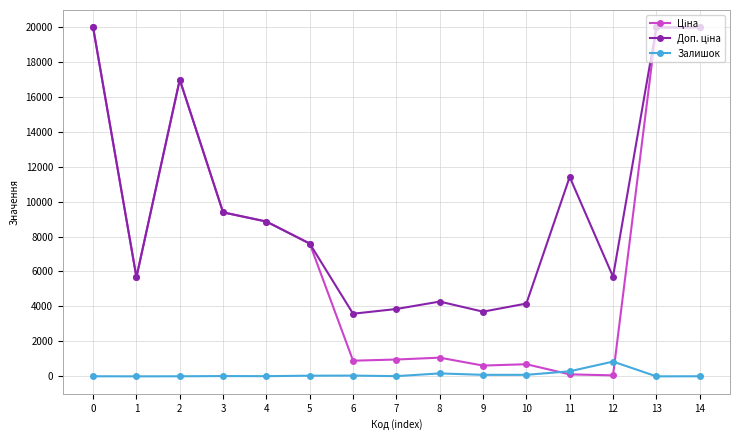

Is this an area chart (filled region under the line)?

No